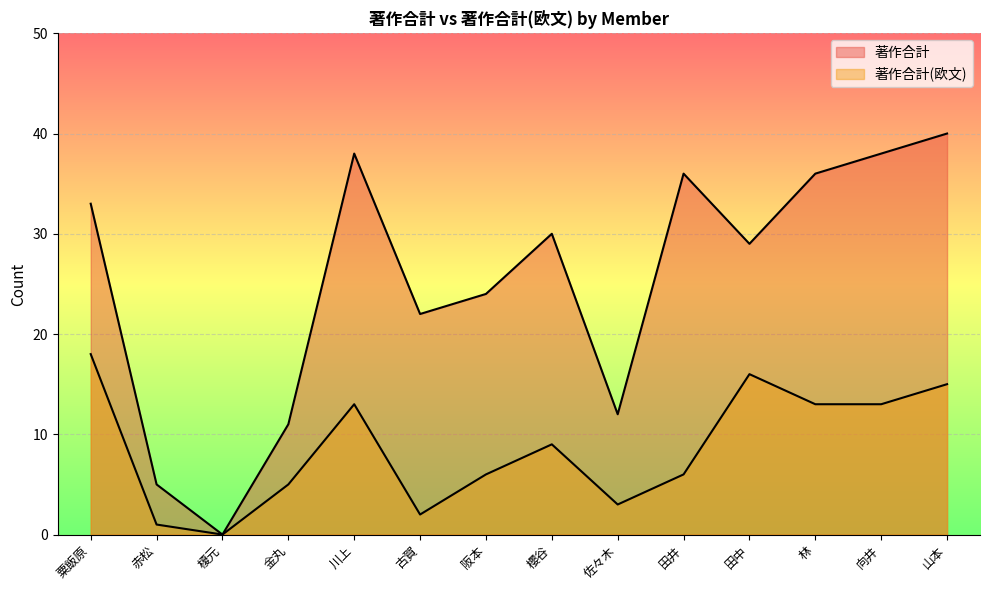

True or false: 著作合計(欧文) and 著作合計 cross at least once.

False